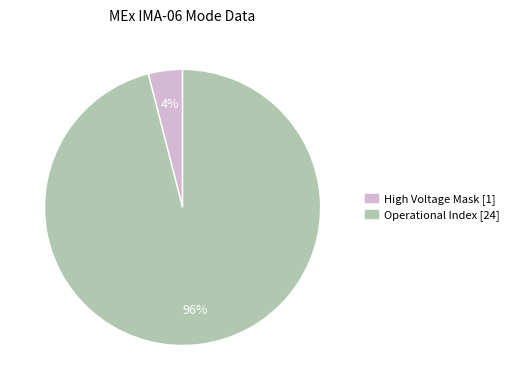

To the nearest percent, what is the average slice percentage?

50%